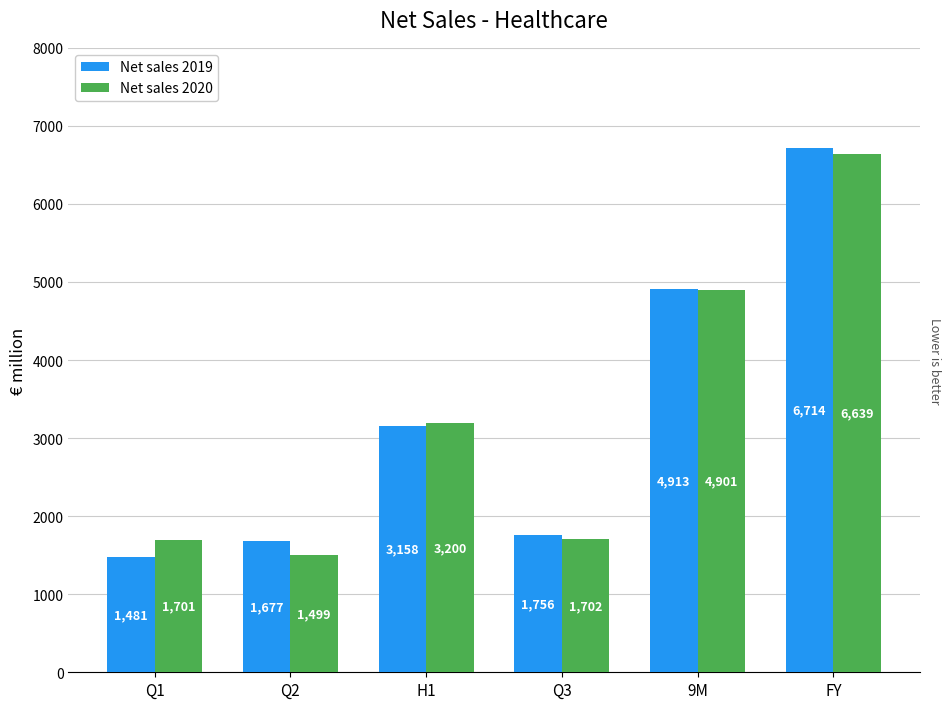

What is the total value across all series at Q3?

3457.3